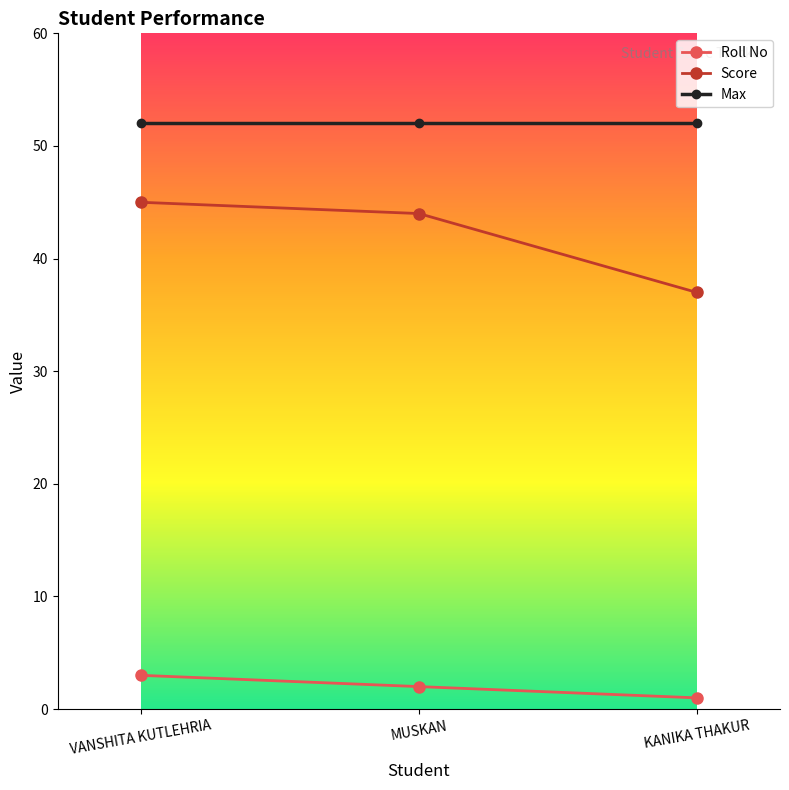

What is the maximum value for Roll No?

3